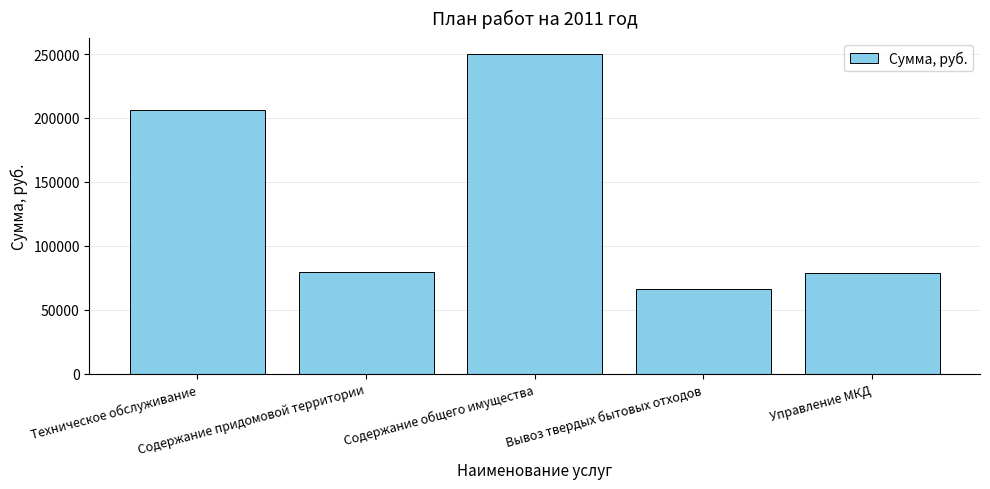

What is the sum of all values?

681147.0